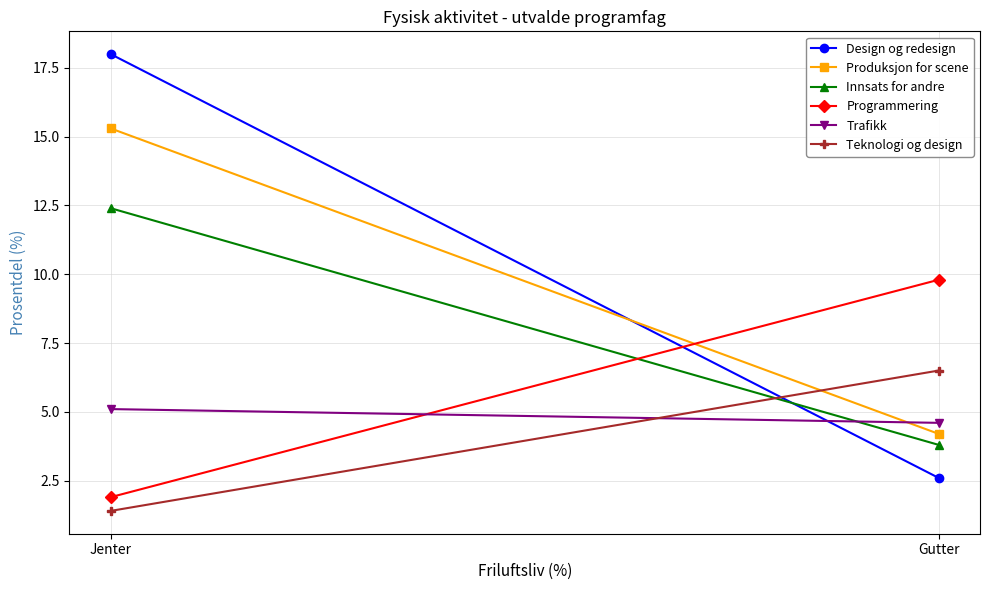

What is the difference between the maximum and minimum values in the Trafikk series?

0.5